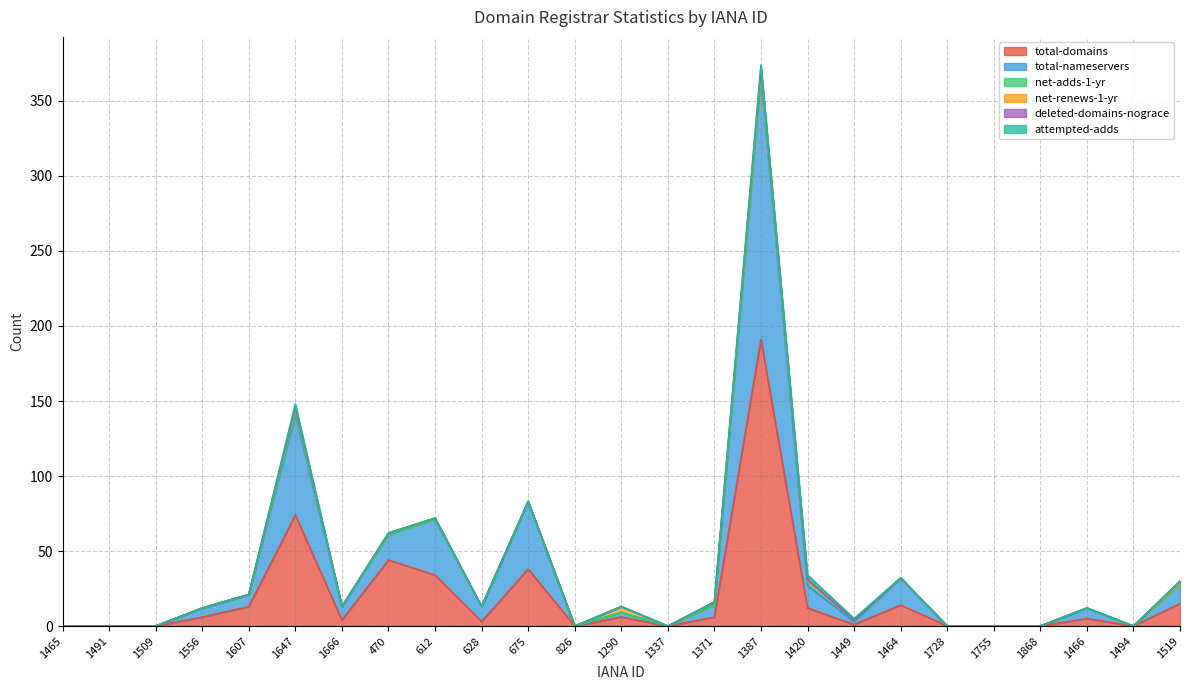

Which has a higher value, 1755 or 1868?

1755